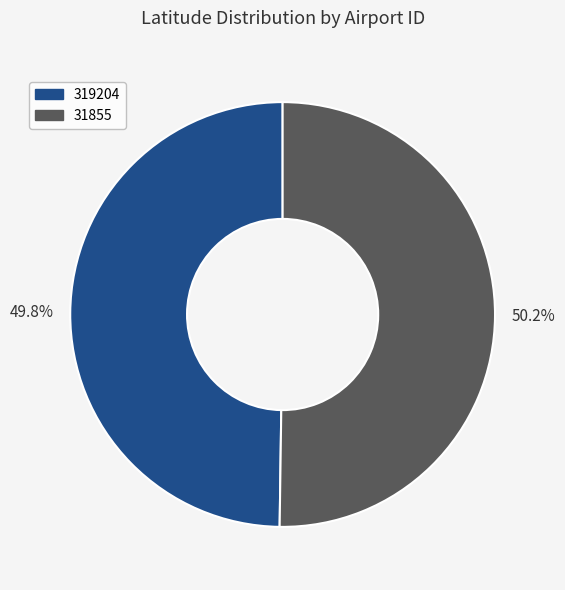

To the nearest percent, what is the average slice percentage?

50%